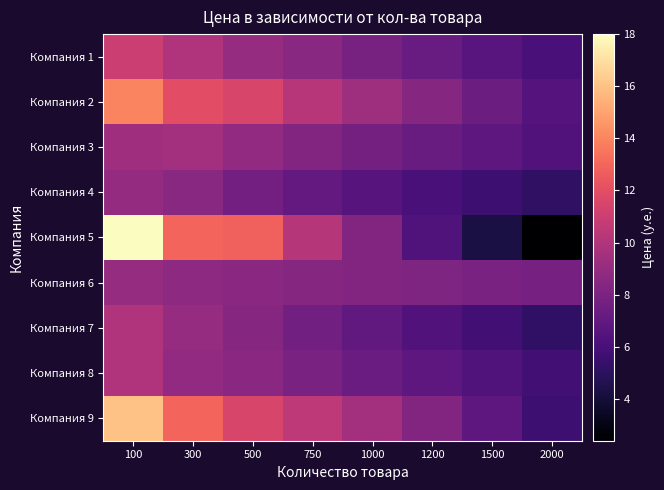

At 500, list the series in order from smallest to largest.

Компания 4, Компания 7, Компания 6, Компания 8, Компания 3, Компания 1, Компания 2, Компания 9, Компания 5